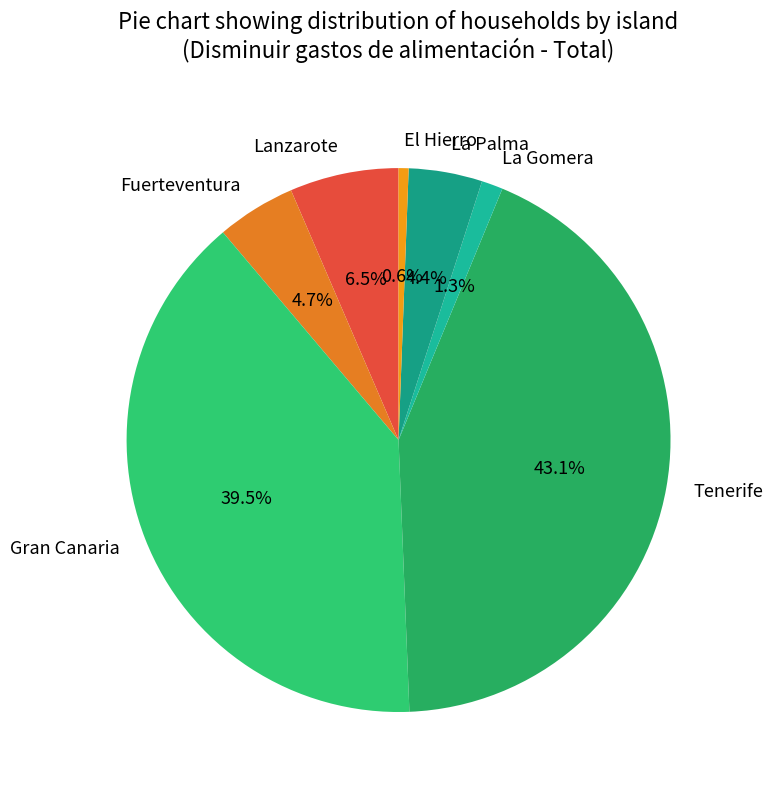

The La Gomera slice represents 1% of the pie. True or false?

True